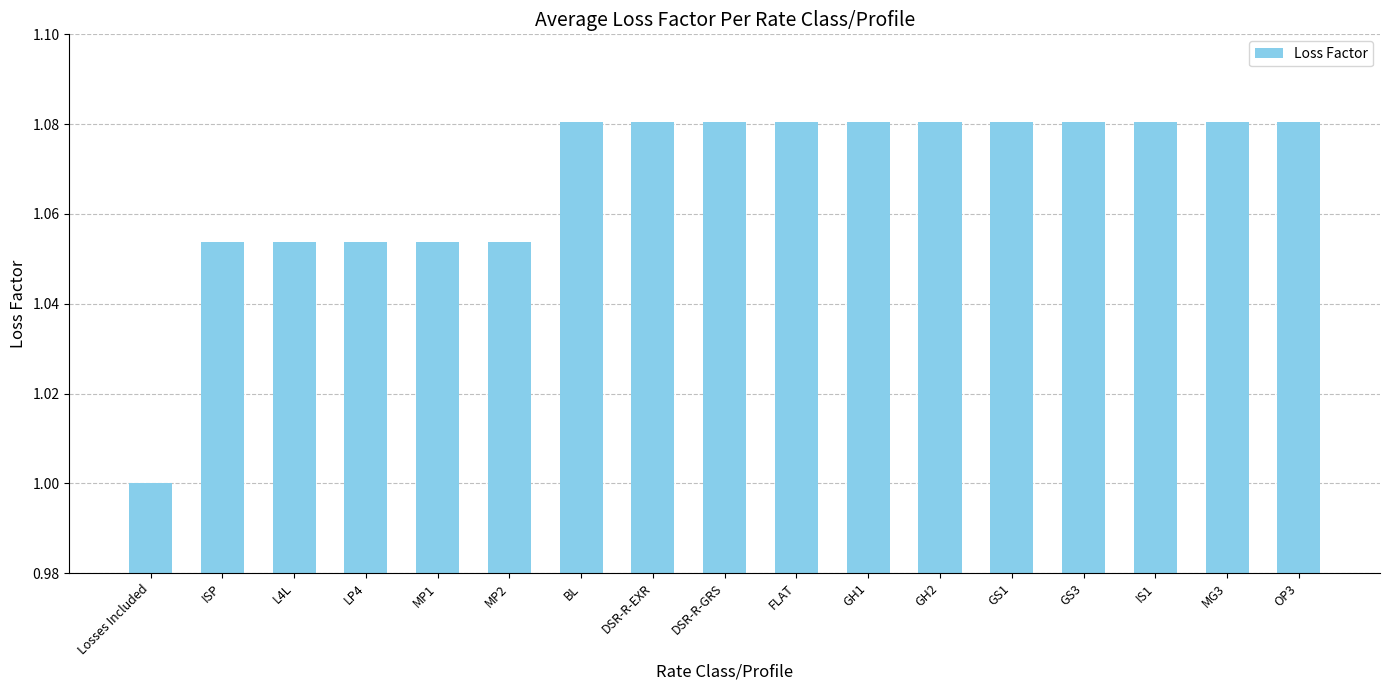

What is the smallest value displayed?

1.0